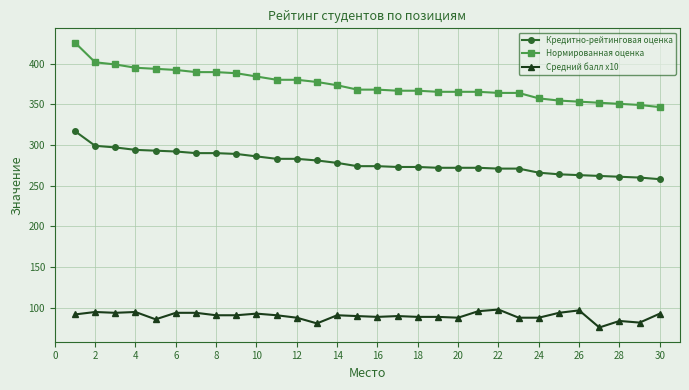

What is the lowest value of the Нормированная оценка series?

346.5